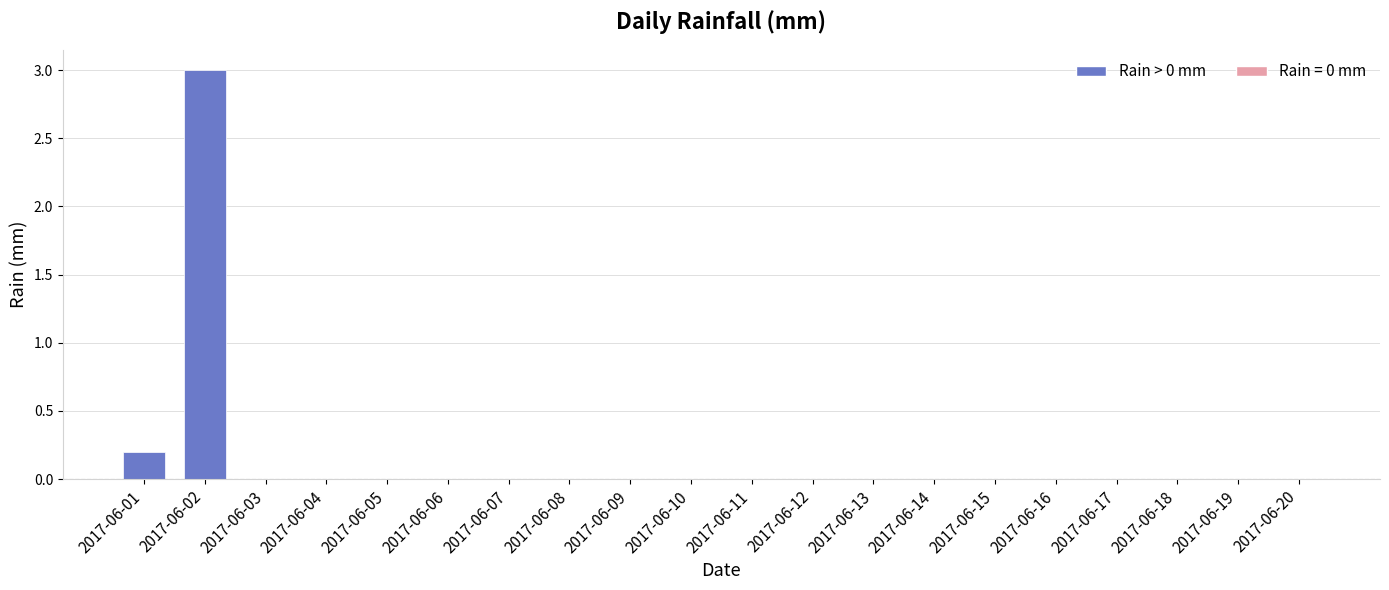

How many data points does each series have?

20